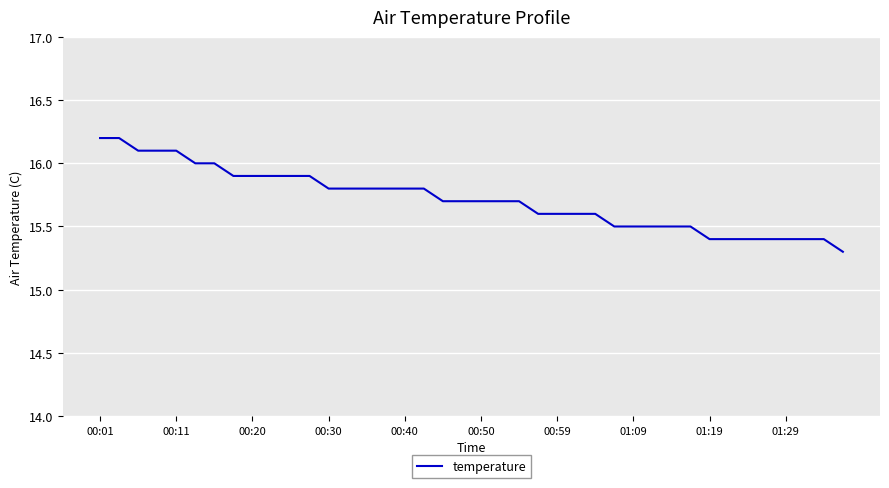

What is the minimum value shown in the chart?

15.3